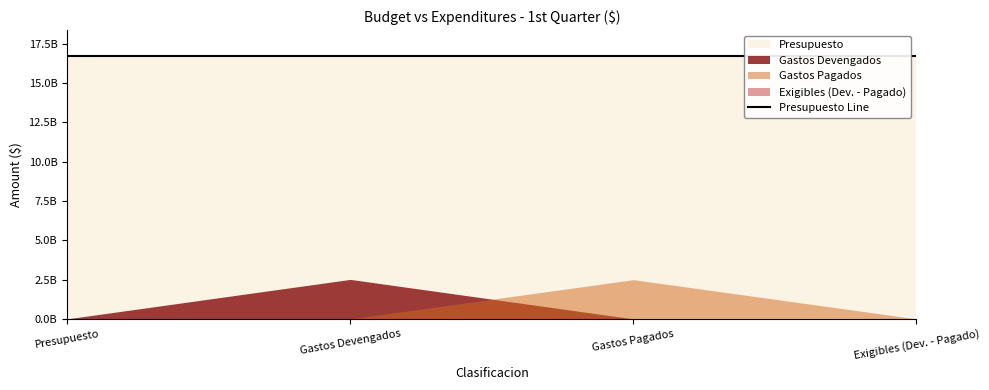

True or false: the data has more than 0 interior local peaks.

False